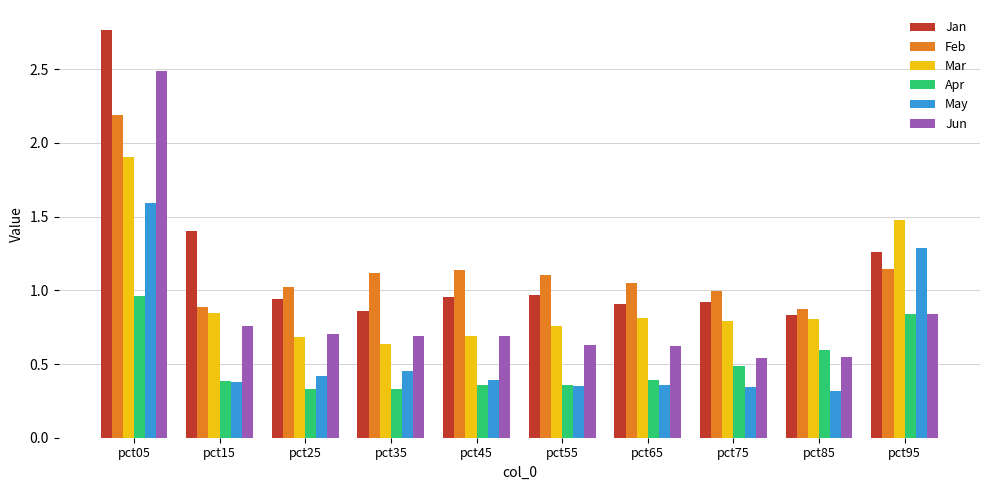

What is the difference between the Jan values at pct05 and pct35?

1.9